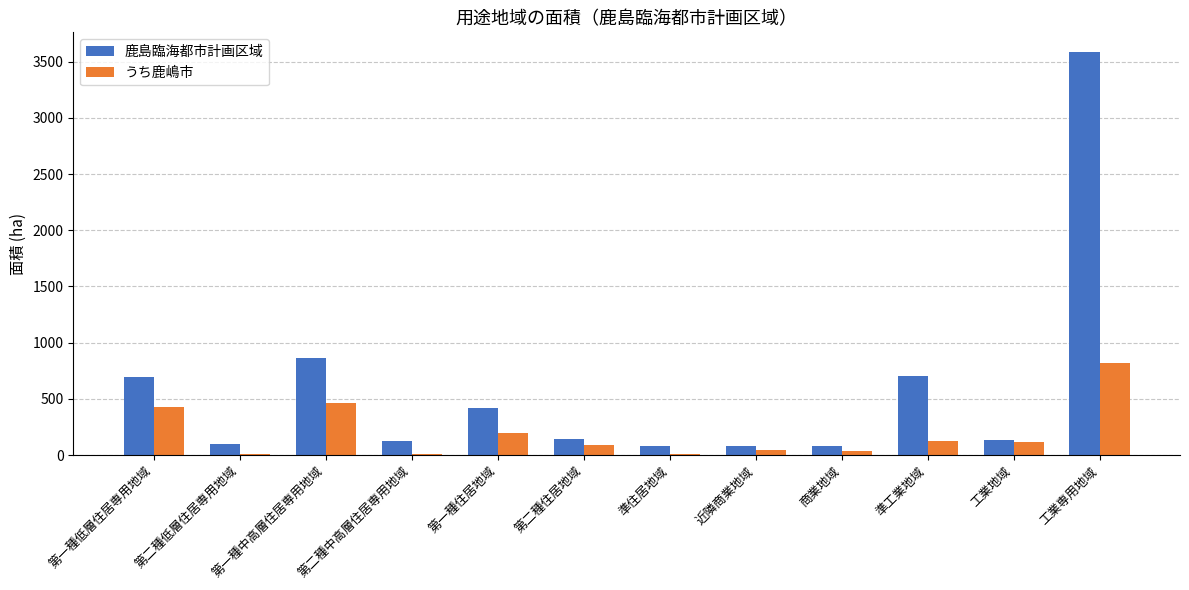

Is it true that うち鹿嶋市 equals 119.0 at 工業地域?

True